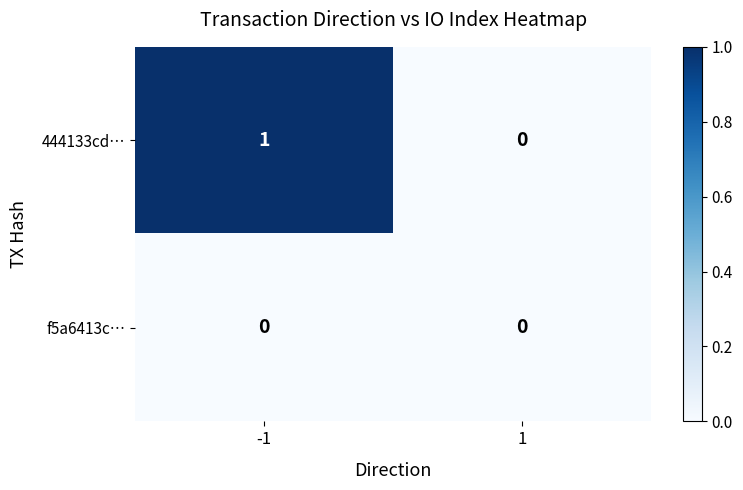

Reading left to right, list all the values displayed in this chart.

444133cd…: 1	0
f5a6413c…: 0	0